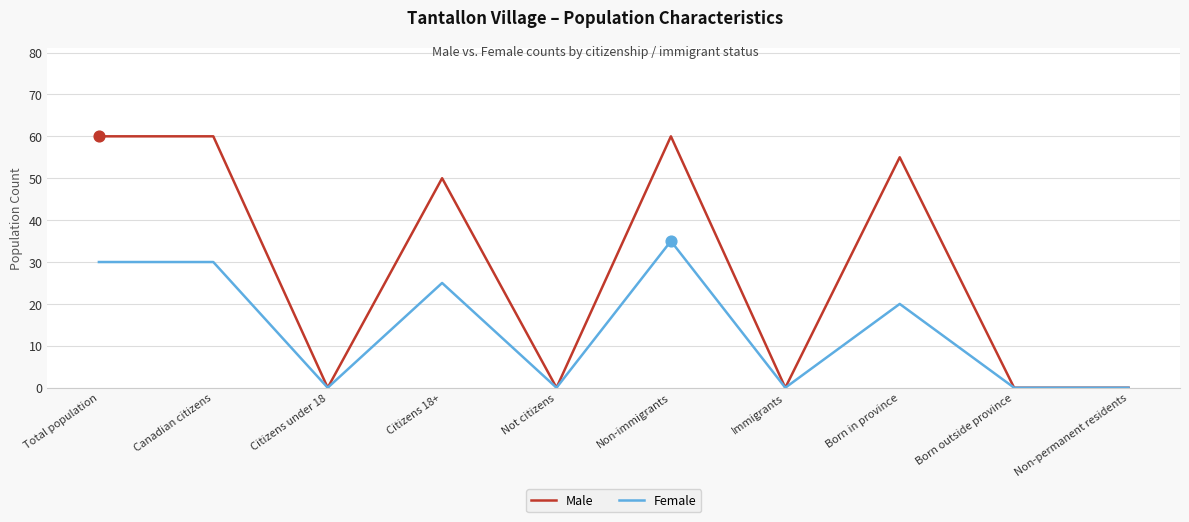

At how many categories does at least one series exceed 19?

5